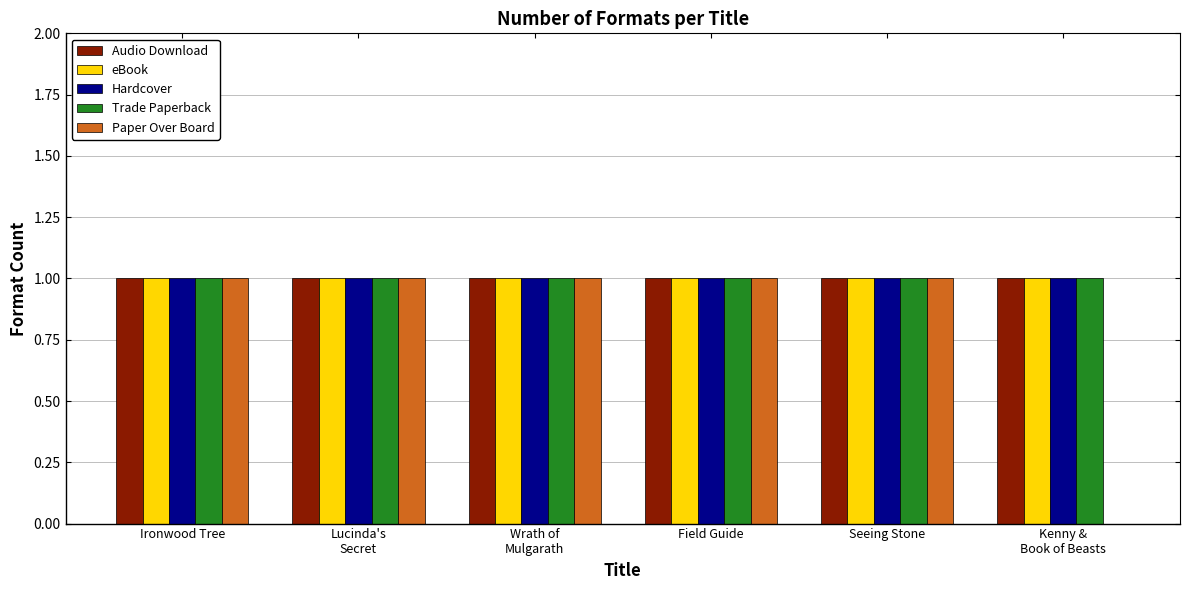

The Hardcover series shows 1 at Seeing Stone. True or false?

True